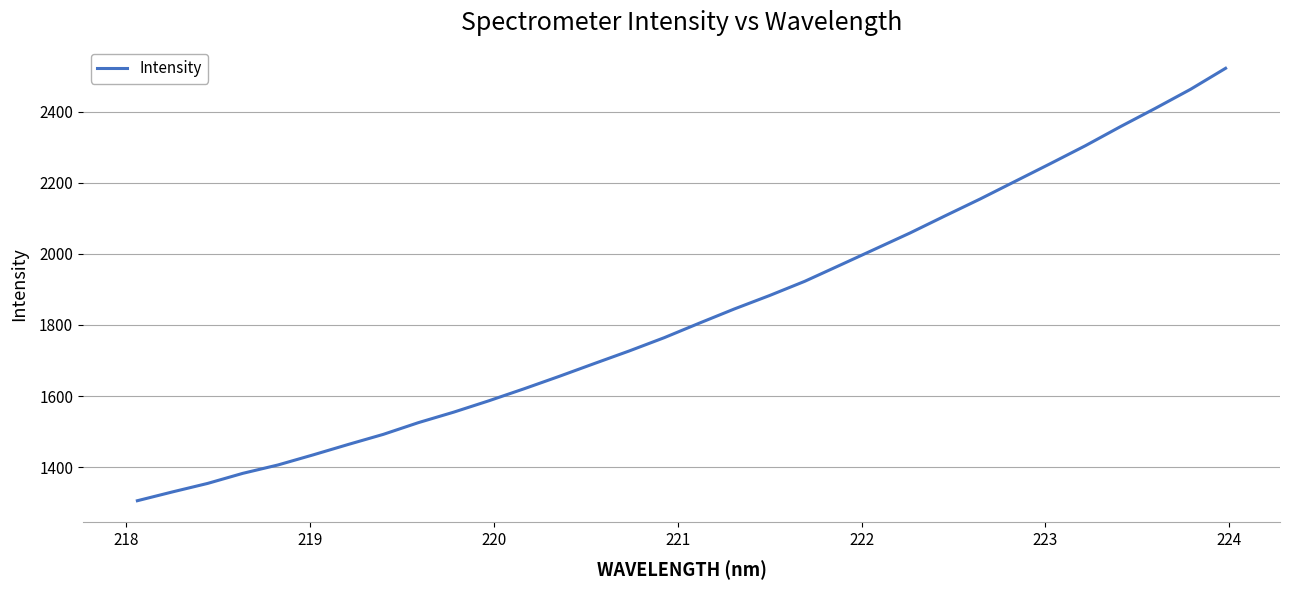

What is the smallest value displayed?

1306.0